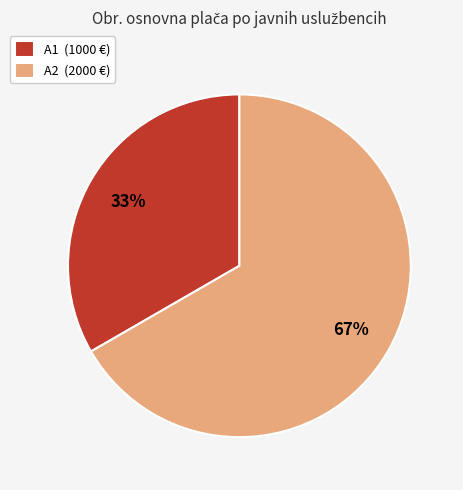

Does A1 (1000 €) represent more than half of the total?

No